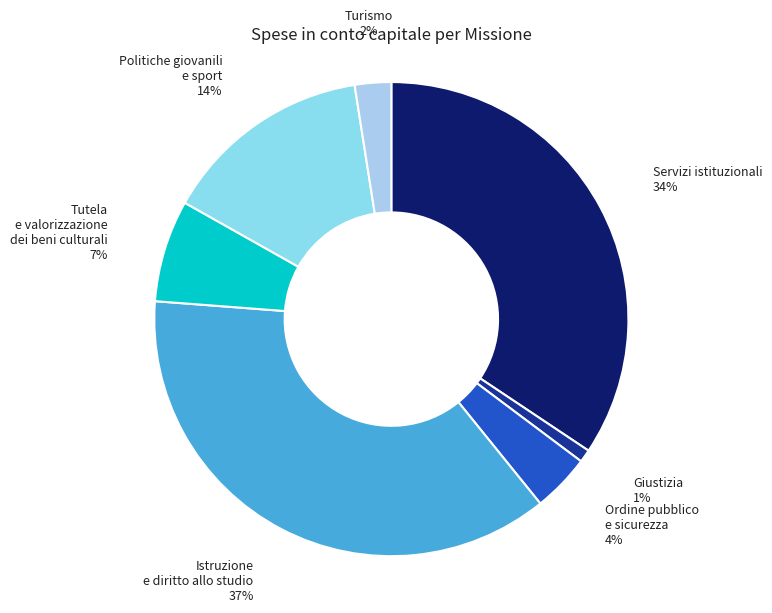

Which category has the biggest portion of the pie?

Istruzione e diritto allo studio